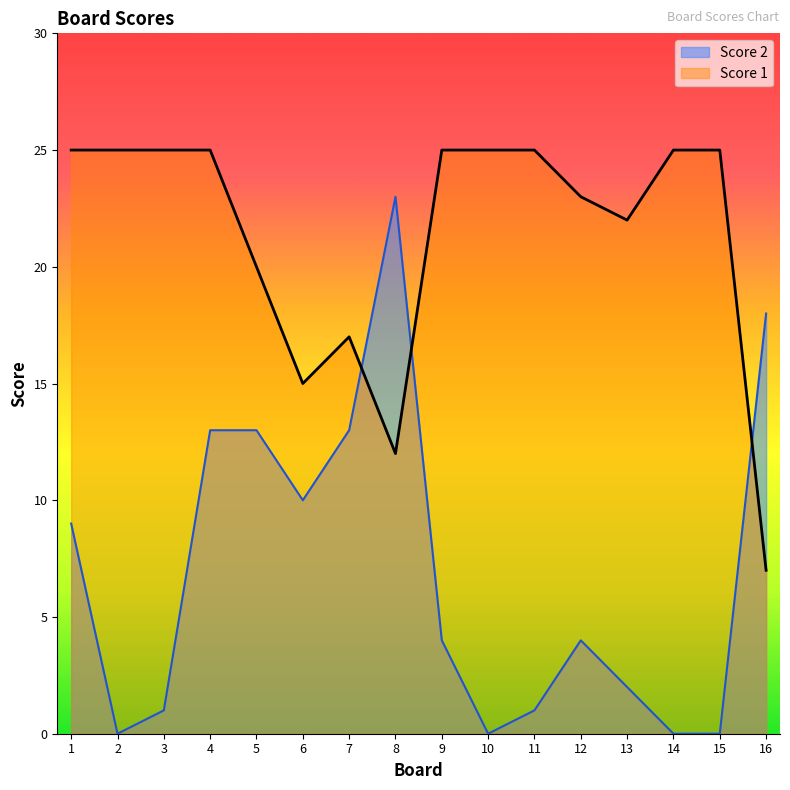

Where is the first local maximum for Score 2?

8